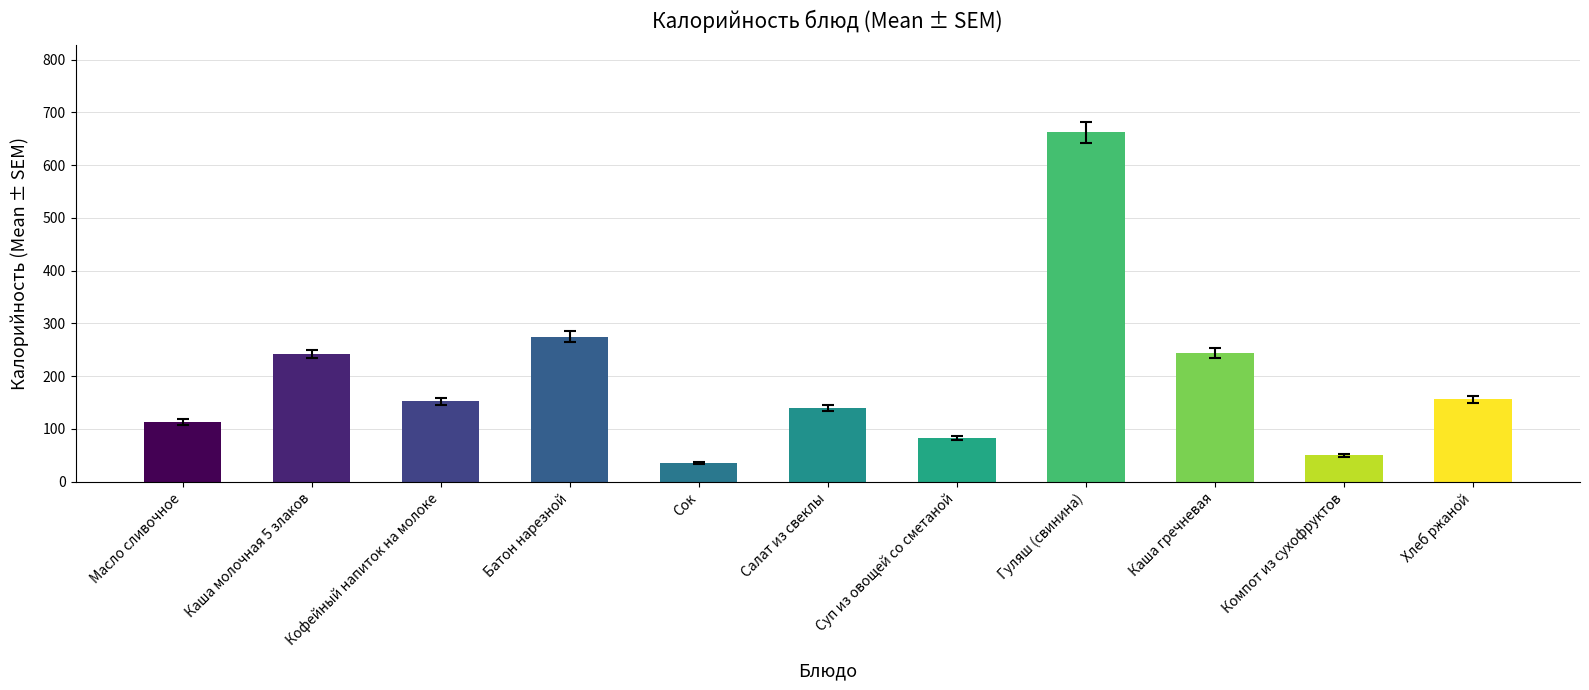

At which label does the data first exceed 151?

Каша молочная 5 злаков